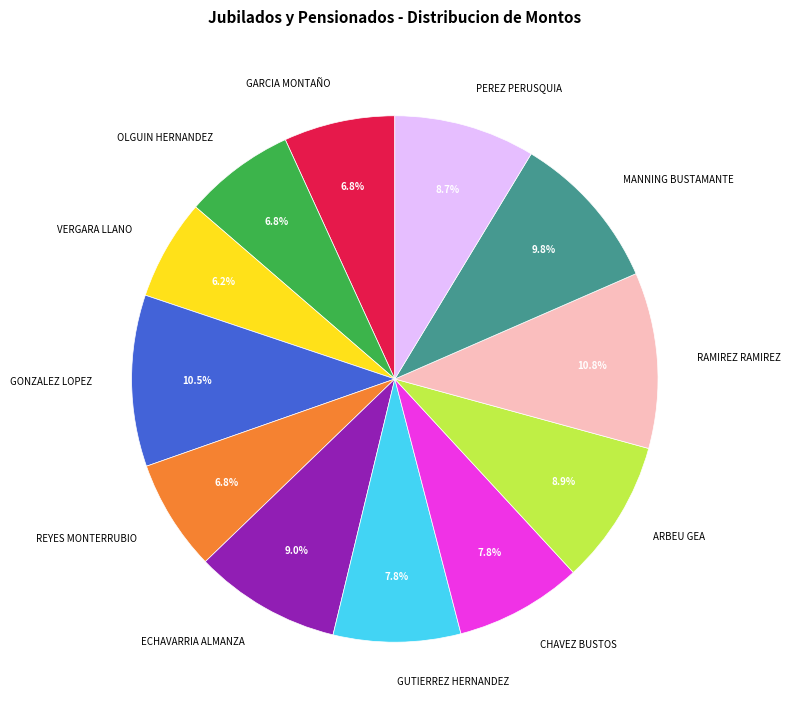

What is the ratio of the value at REYES MONTERRUBIO to the value at PEREZ PERUSQUIA?

0.8